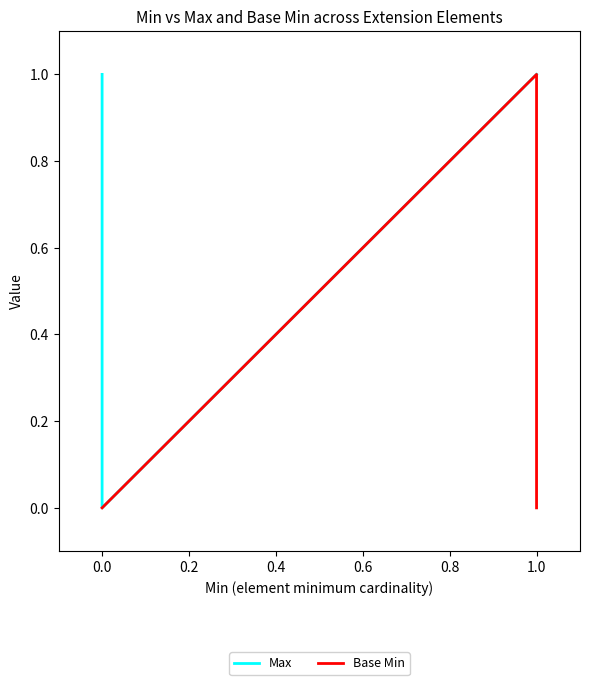

What is the greatest value displayed?

1